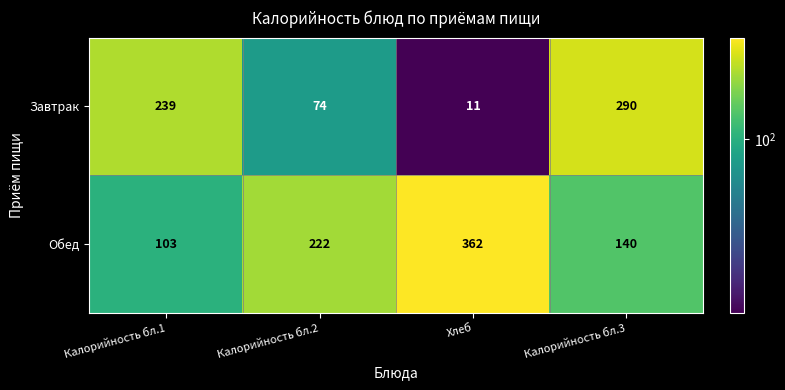

At which category does the chart reach its peak across all series?

Хлеб